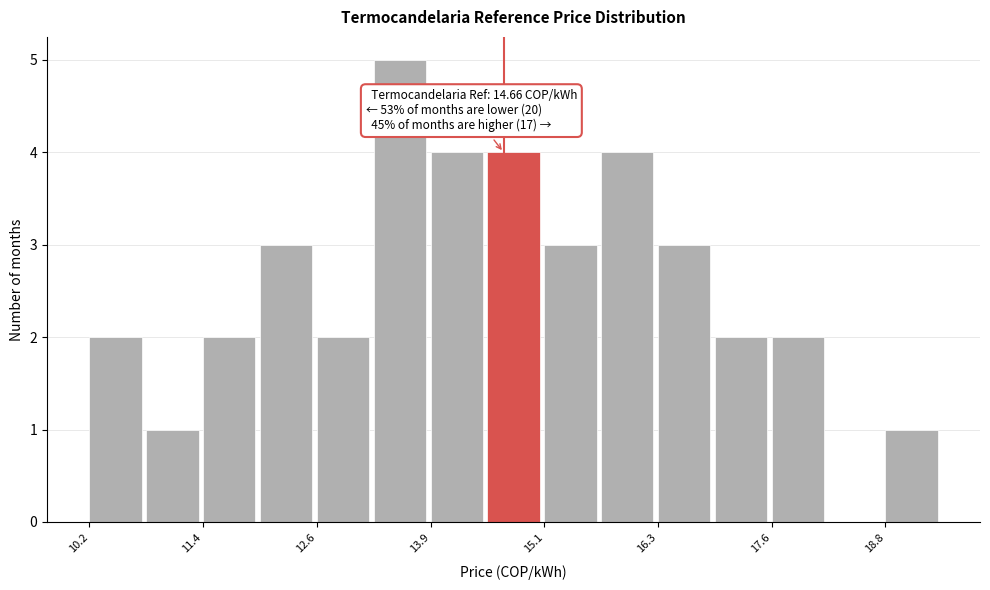

Around what value on the x-axis is the tallest bar? Give the approximate position of its centre, as read against the axis.

13.6